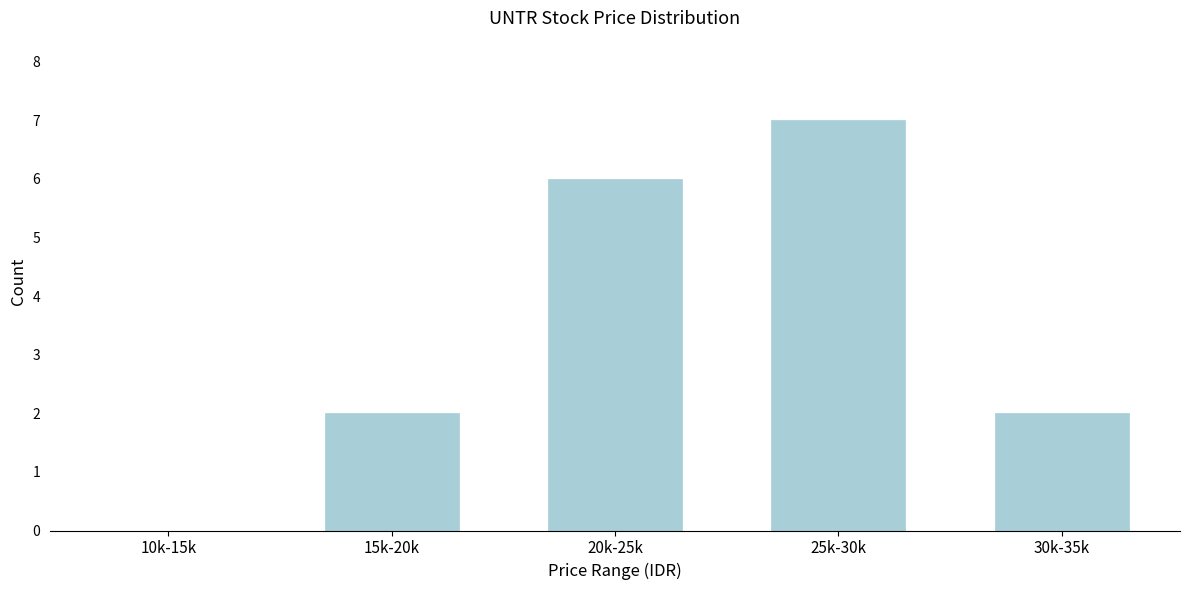

Reading left to right, what are all the values shown in this chart?

10k-15k=0	15k-20k=2	20k-25k=6	25k-30k=7	30k-35k=2